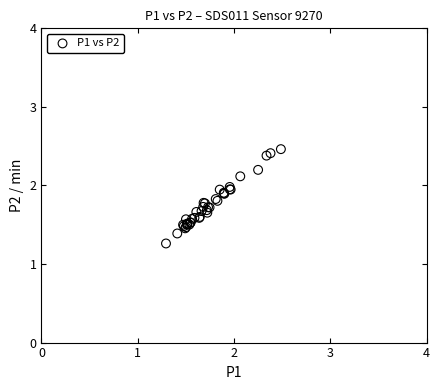

What Y value in the scatter plot is closest to 1?

1.3